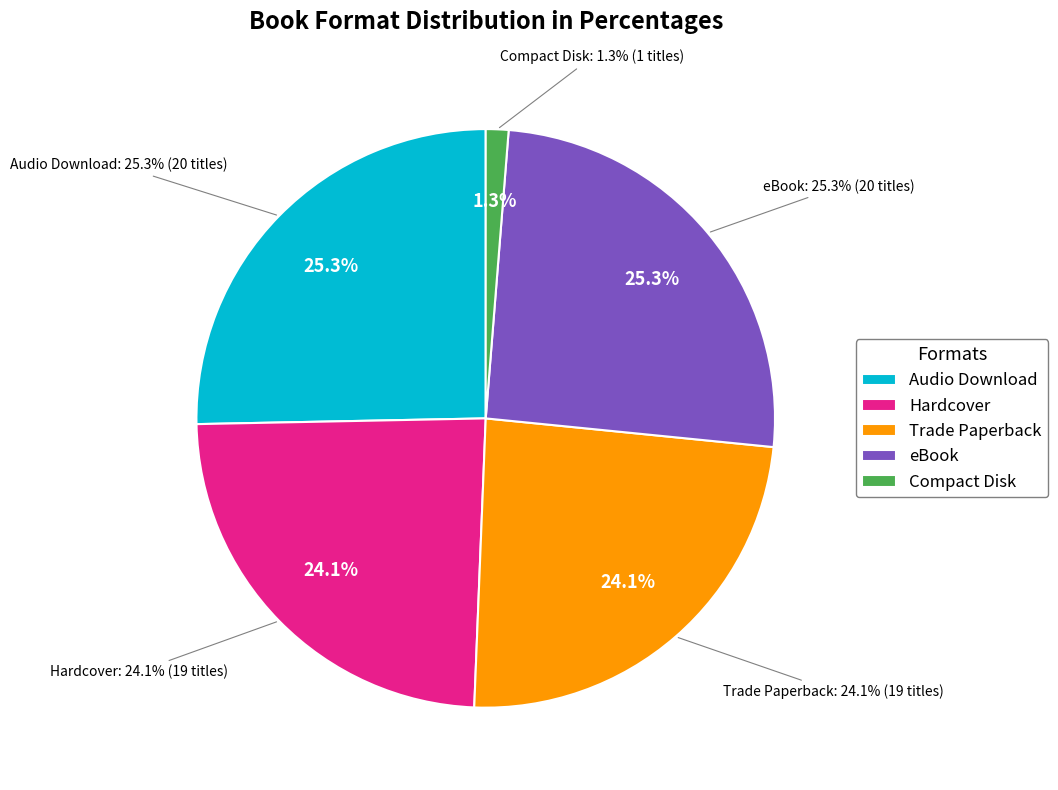

Between Trade Paperback and Compact Disk, which is larger?

Trade Paperback